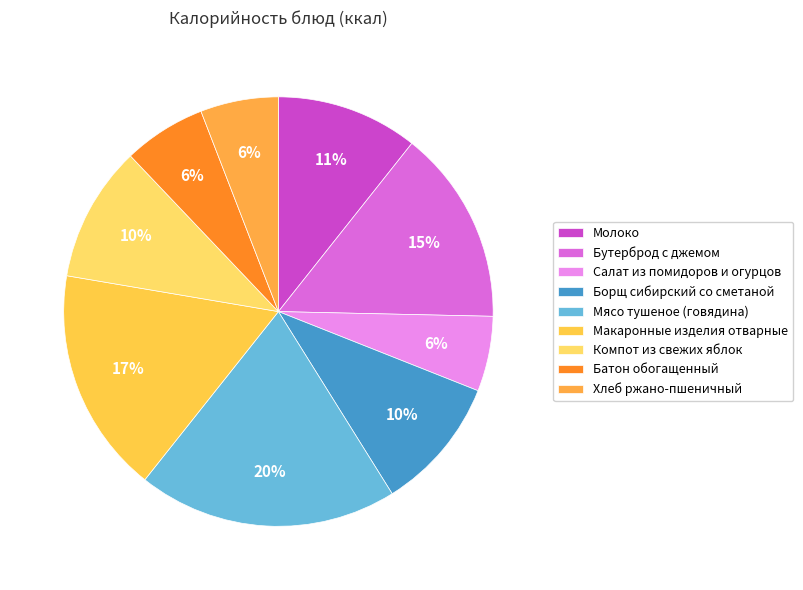

How many slices are in this pie chart?

9